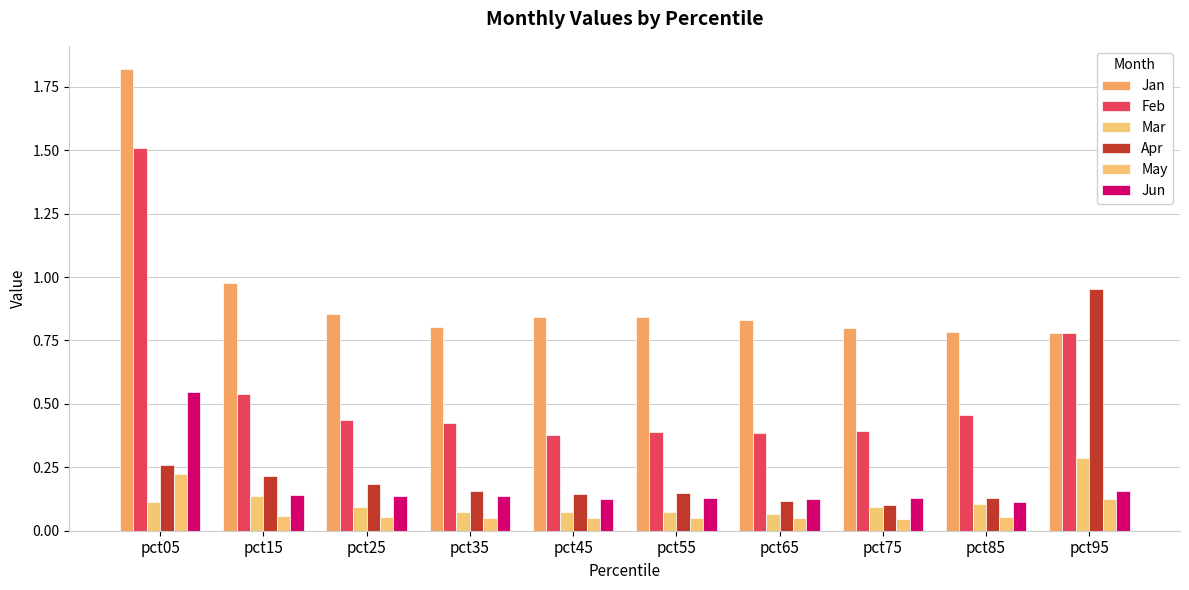

How many bars are there in each group?

6